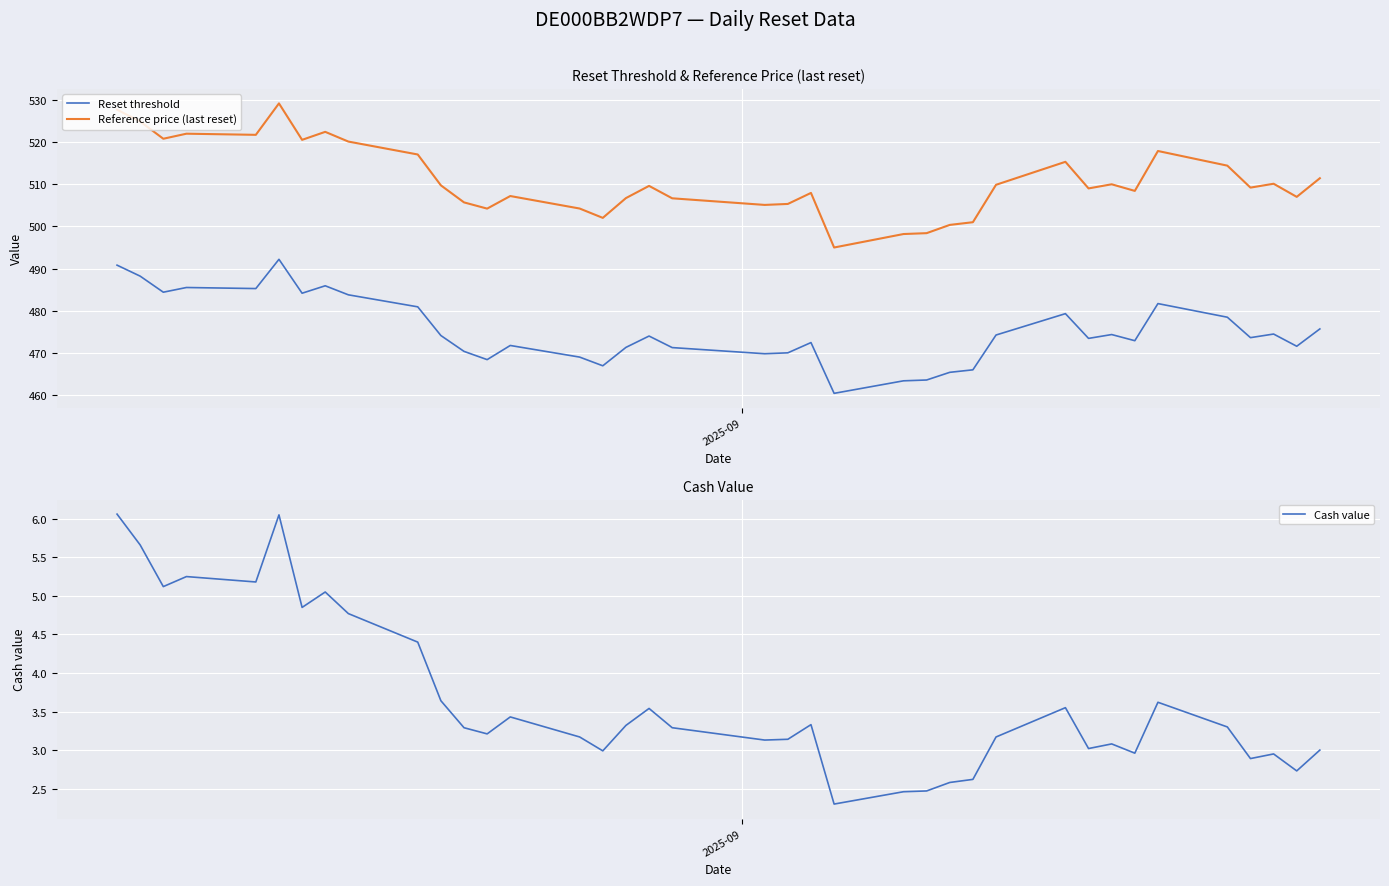

Rank the series by their maximum value, from lowest to highest.

Cash value, Reset threshold, Reference price (last reset)